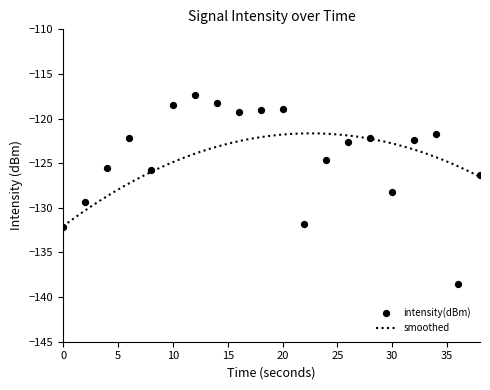

What is the change in value from 26 to 34?

+0.9